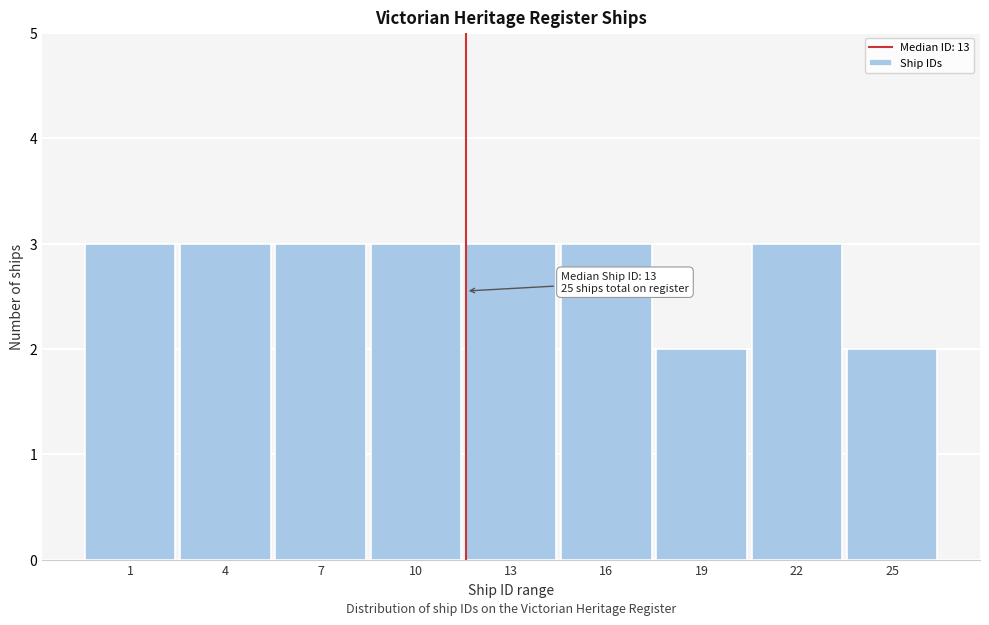

Reading right to left, list all the values displayed in this chart.

25=2	22=3	19=2	16=3	13=3	10=3	7=3	4=3	1=3